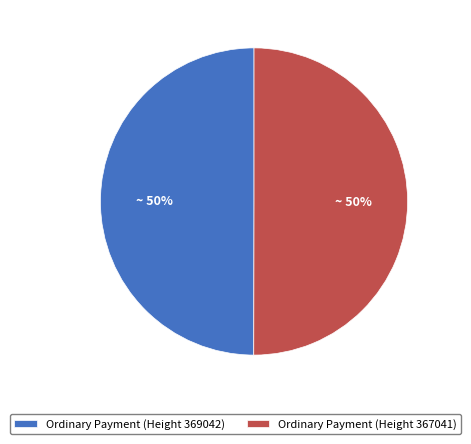

To the nearest percent, what is the combined percentage of Ordinary Payment (Height 367041) and Ordinary Payment (Height 369042)?

100%